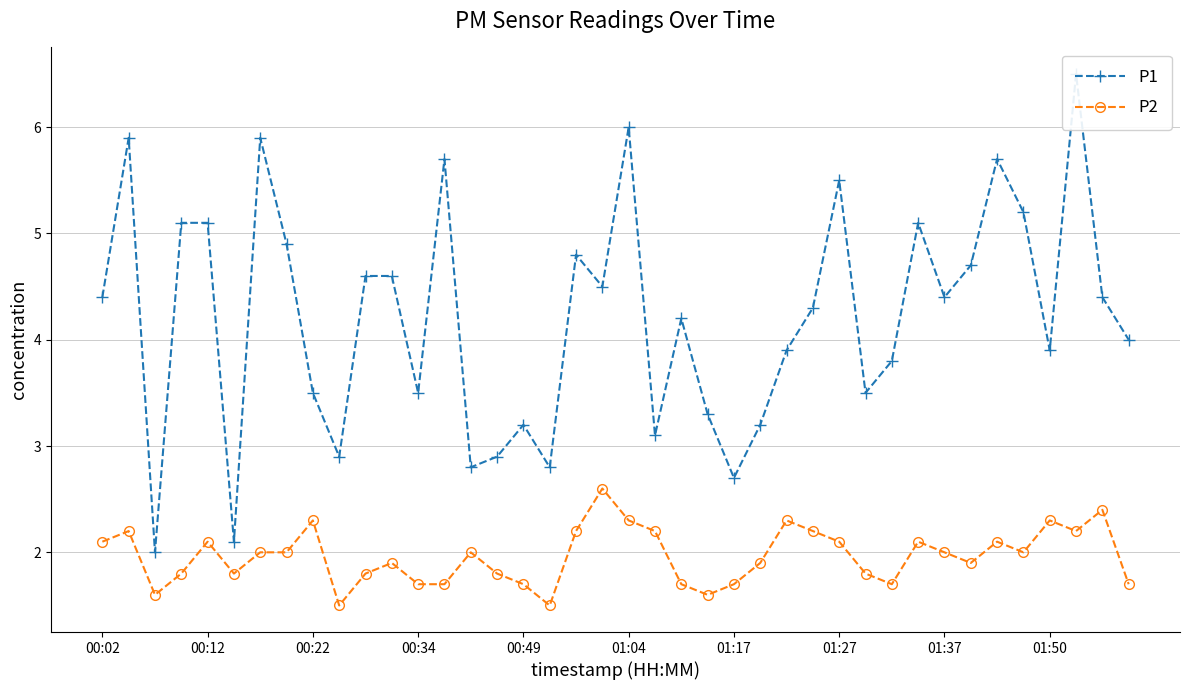

Reading left to right, what are all the values shown in this chart?

P1: 4.4	5.9	2.0	5.1	5.1	2.1	5.9	4.9	3.5	2.9	4.6	4.6	3.5	5.7	2.8	2.9	3.2	2.8	4.8	4.5	6.0	3.1	4.2	3.3	2.7	3.2	3.9	4.3	5.5	3.5	3.8	5.1	4.4	4.7	5.7	5.2	3.9	6.5	4.4	4.0
P2: 2.1	2.2	1.6	1.8	2.1	1.8	2.0	2.0	2.3	1.5	1.8	1.9	1.7	1.7	2.0	1.8	1.7	1.5	2.2	2.6	2.3	2.2	1.7	1.6	1.7	1.9	2.3	2.2	2.1	1.8	1.7	2.1	2.0	1.9	2.1	2.0	2.3	2.2	2.4	1.7